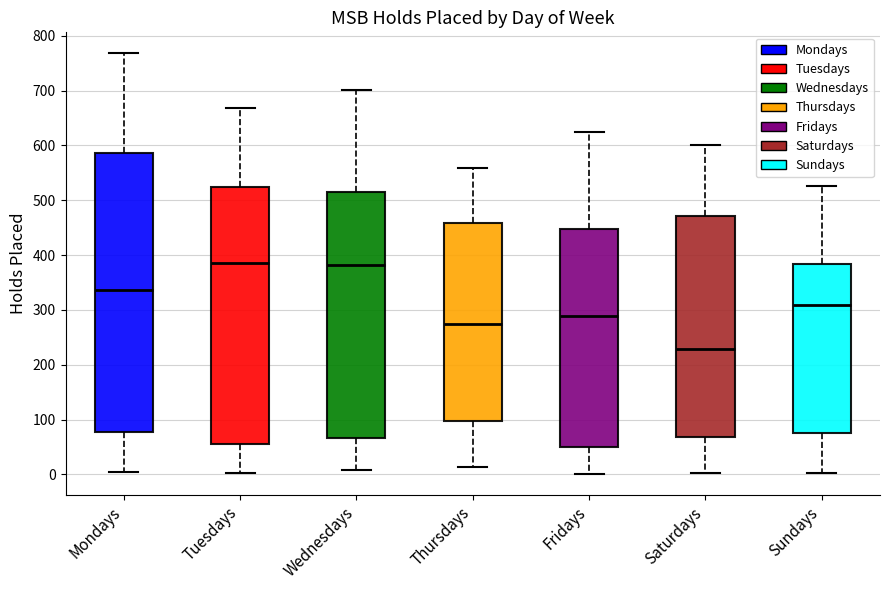

Where does the lower whisker of the box for Saturdays end on the y-axis? The values are not printed on the chart, so give them approximately, as read against the axis.

0